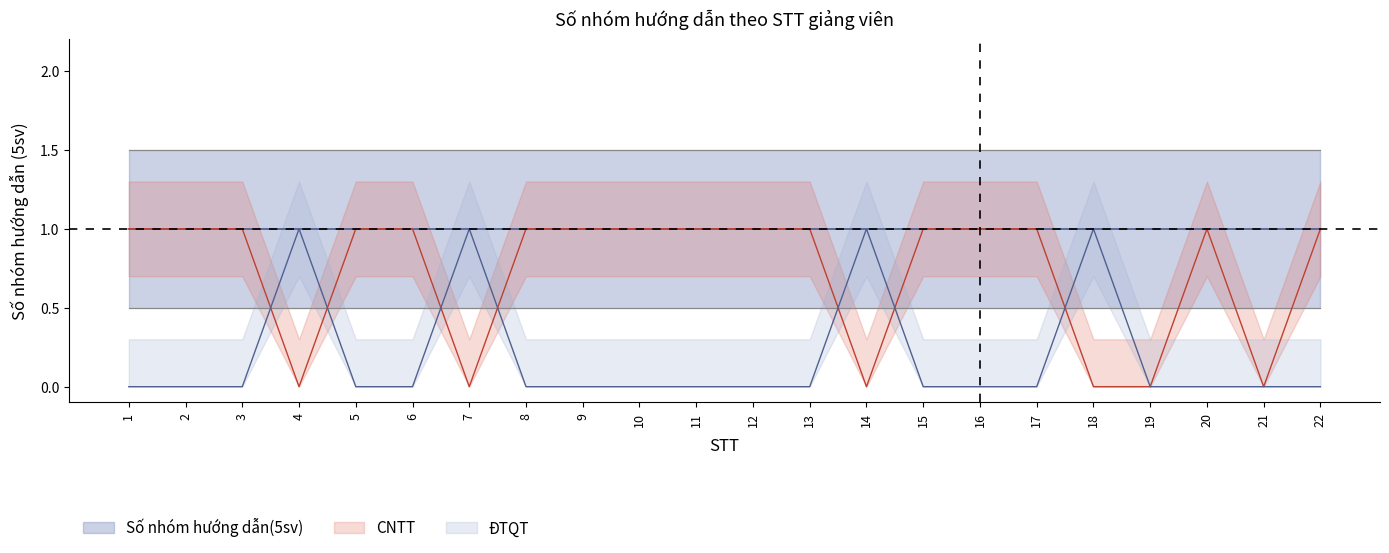

Is the value of ĐTQT_count at 21 greater than the value of CNTT_count at 14?

No